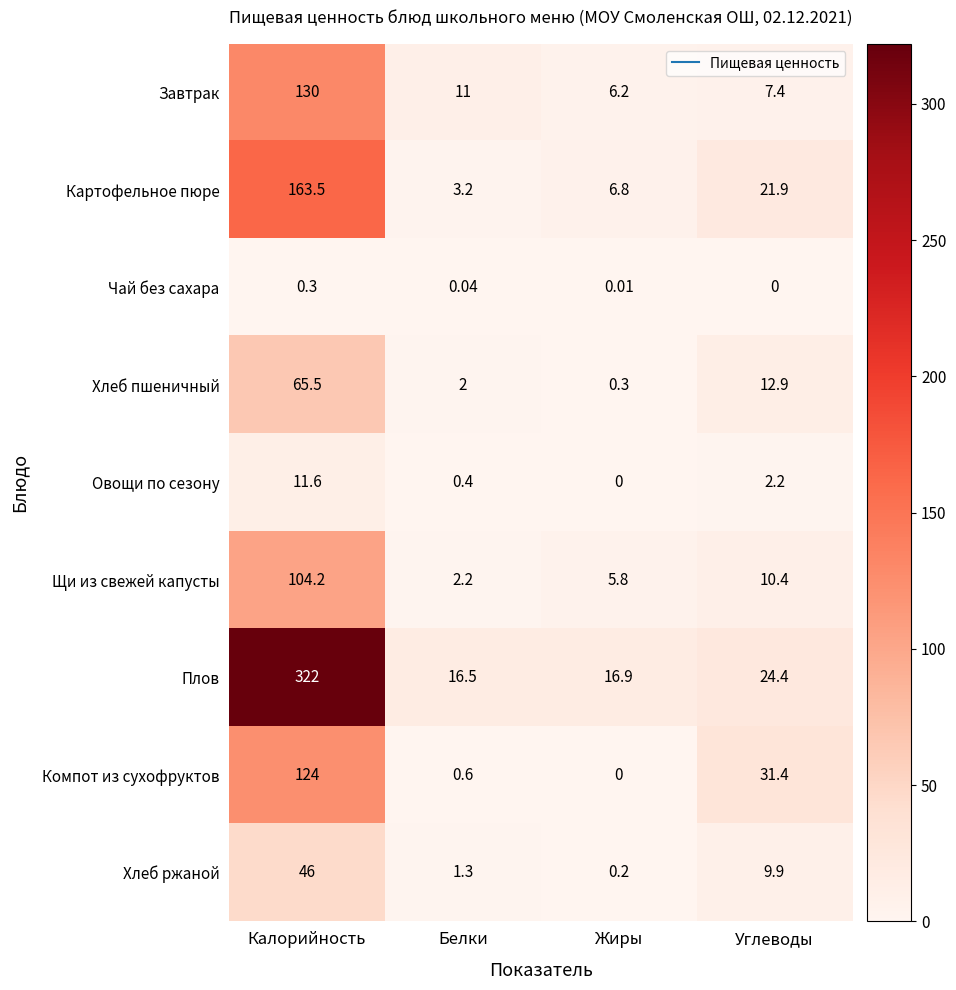

Which series has the largest range (max minus min)?

Плов